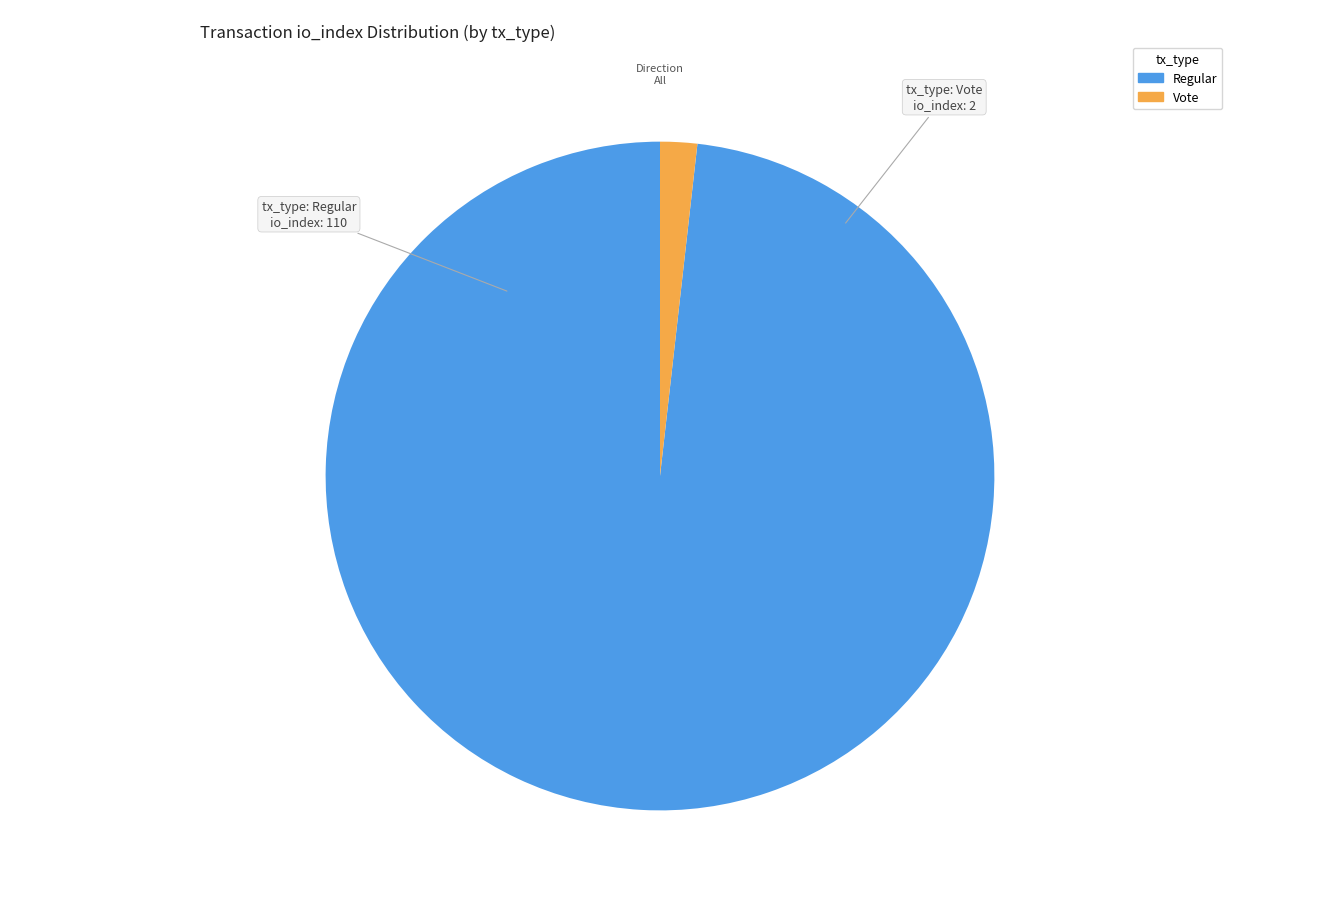

Does any single category account for the majority?

Yes